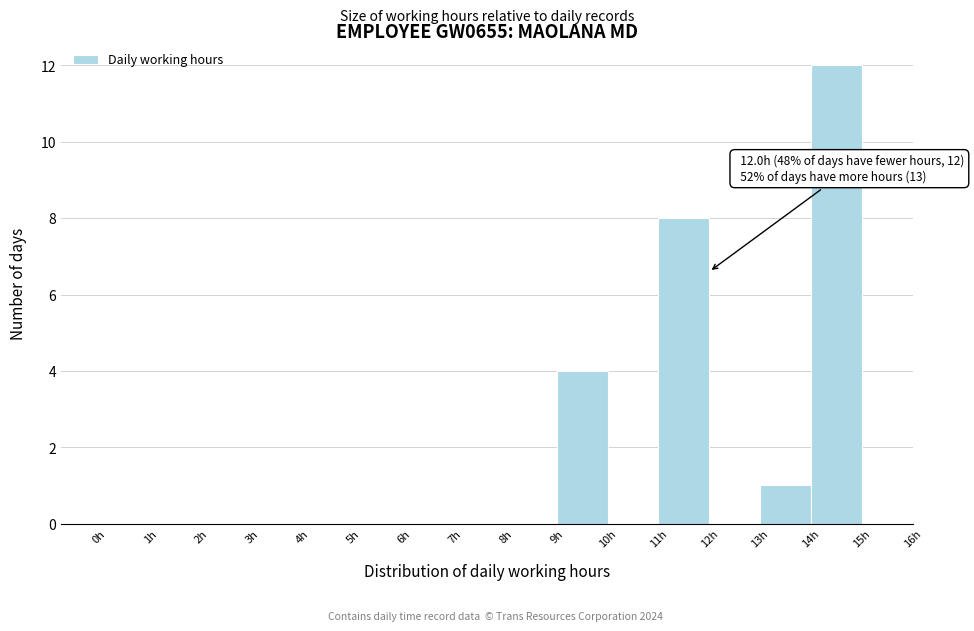

Over which range of the x-axis is the bar tallest?

14 to 15